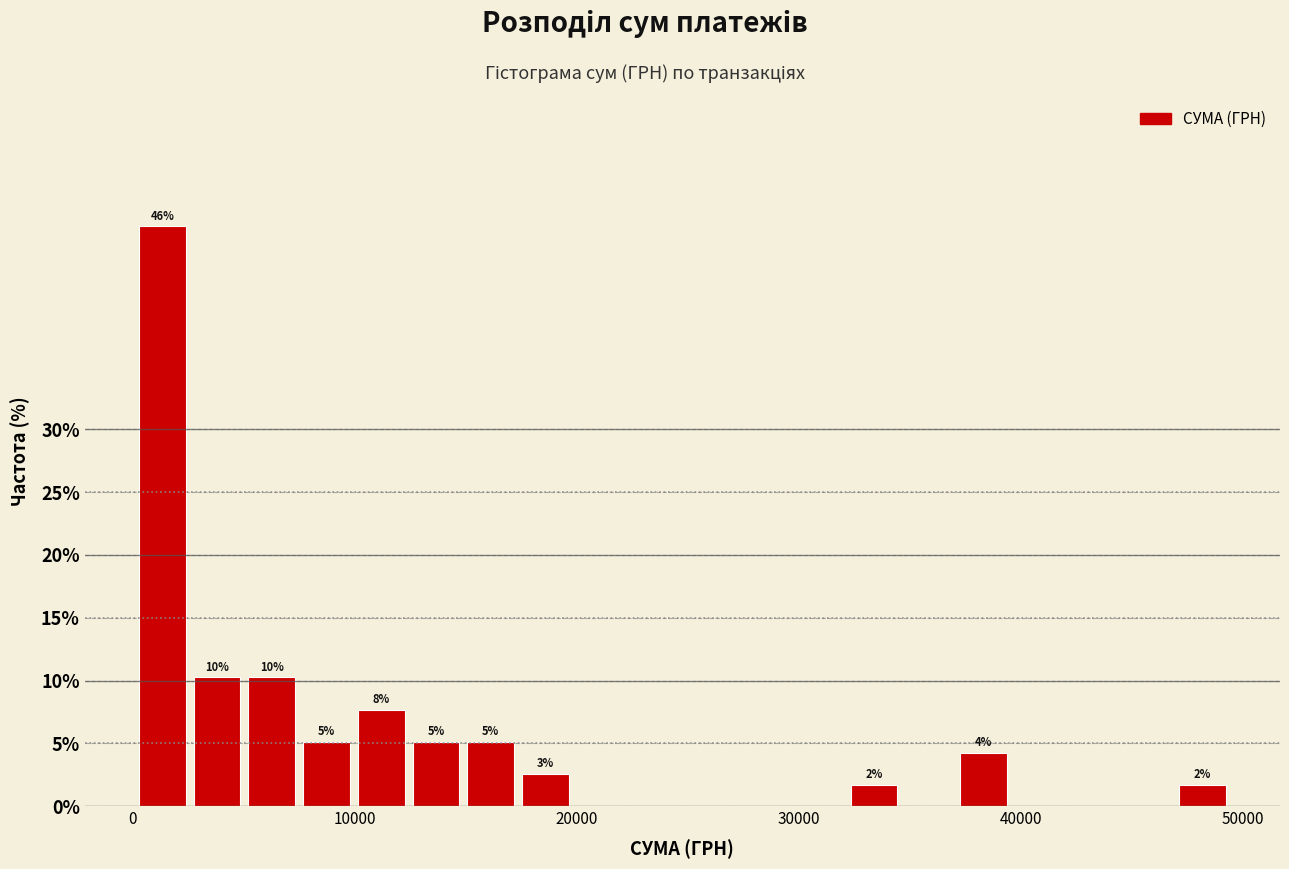

Around what value on the x-axis is the tallest bar? Give the approximate position of its centre, as read against the axis.

1000